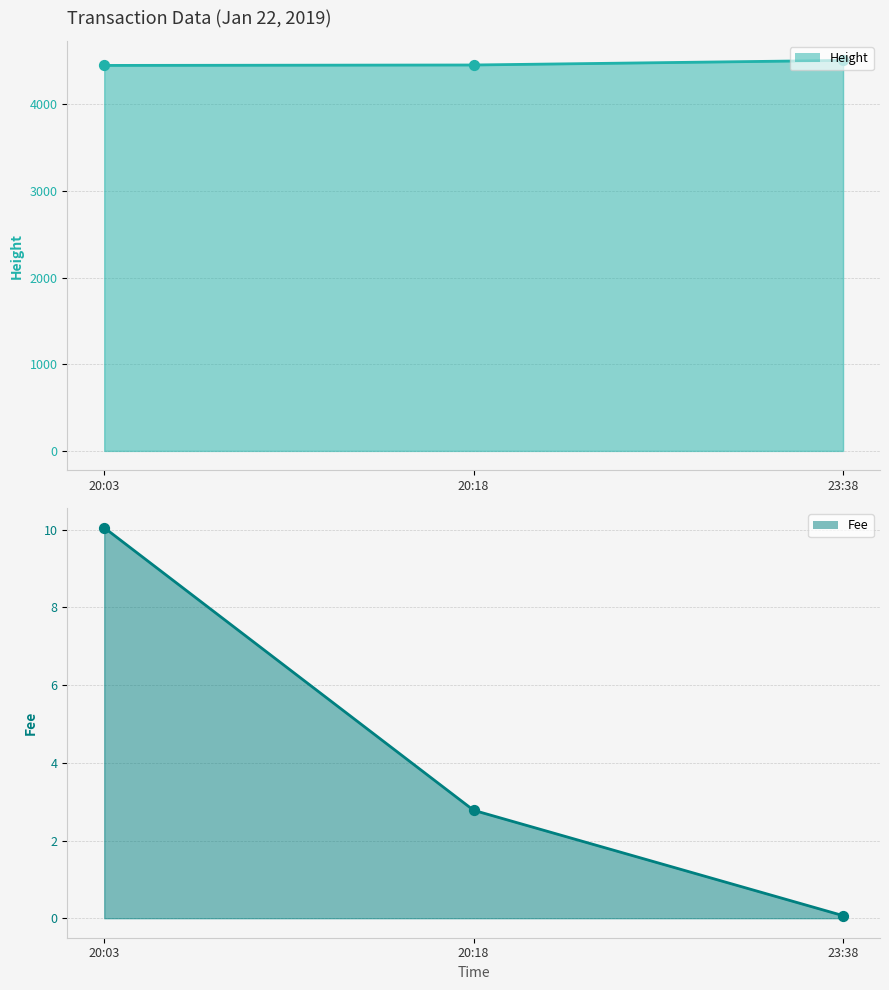

At which category is the sum across all series the highest?

23:38